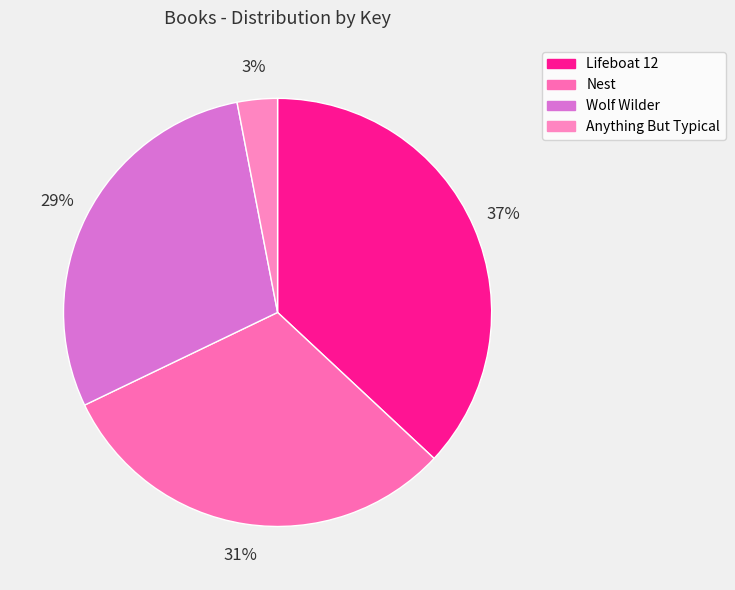

Rank the categories by value from highest to lowest.

Lifeboat 12, Nest, Wolf Wilder, Anything But Typical